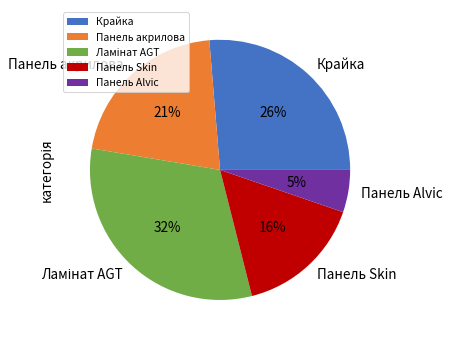

Is the sum of Панель Skin and Панель акрилова greater than half?

No